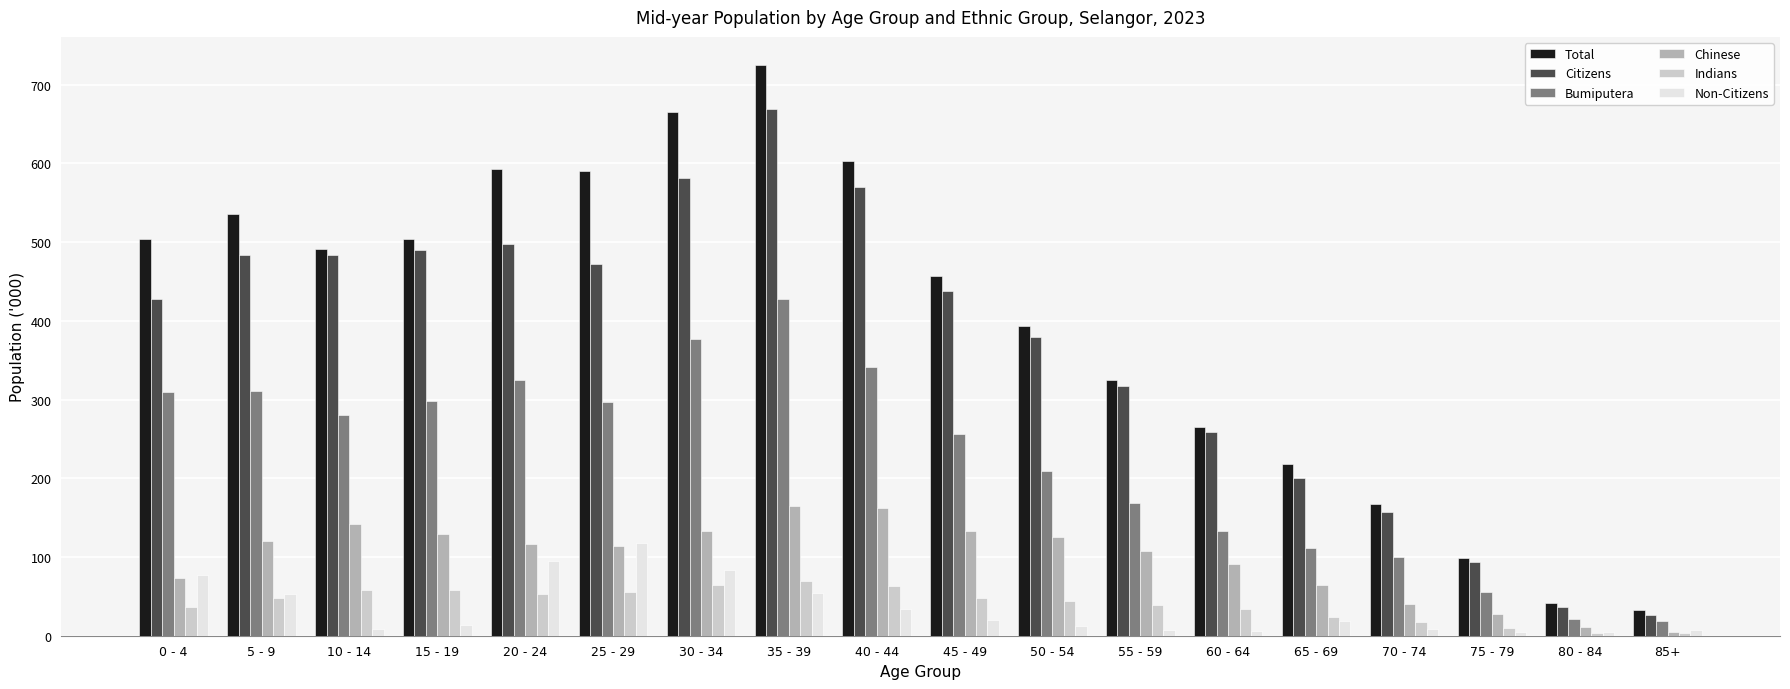

List the series in order of their peak value, lowest first.

Indians, Non-Citizens, Chinese, Bumiputera, Citizens, Total